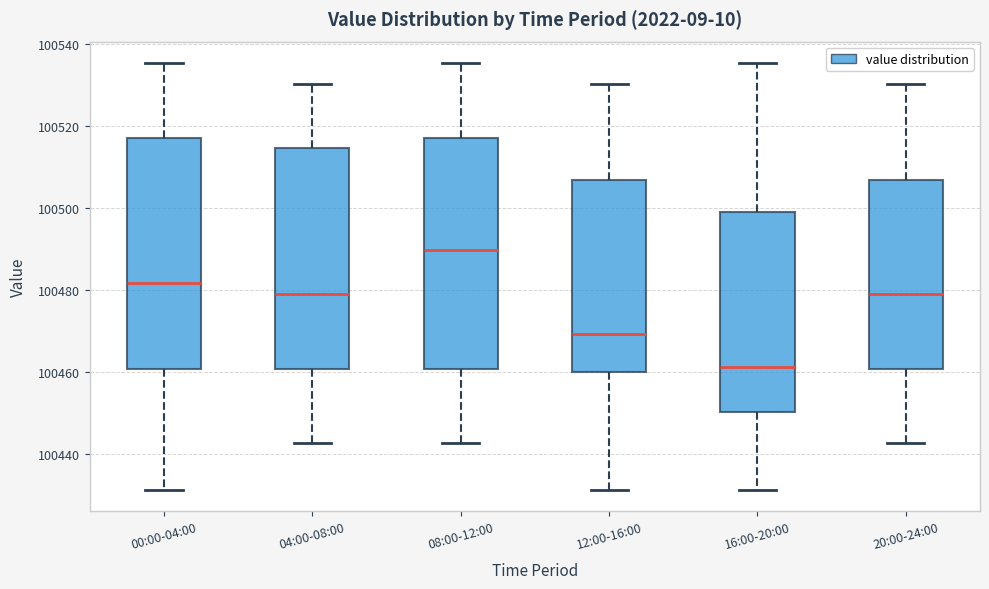

Where is the upper edge of the box for 08:00-12:00 on the y-axis? The values are not printed on the chart, so give them approximately, as read against the axis.

100518